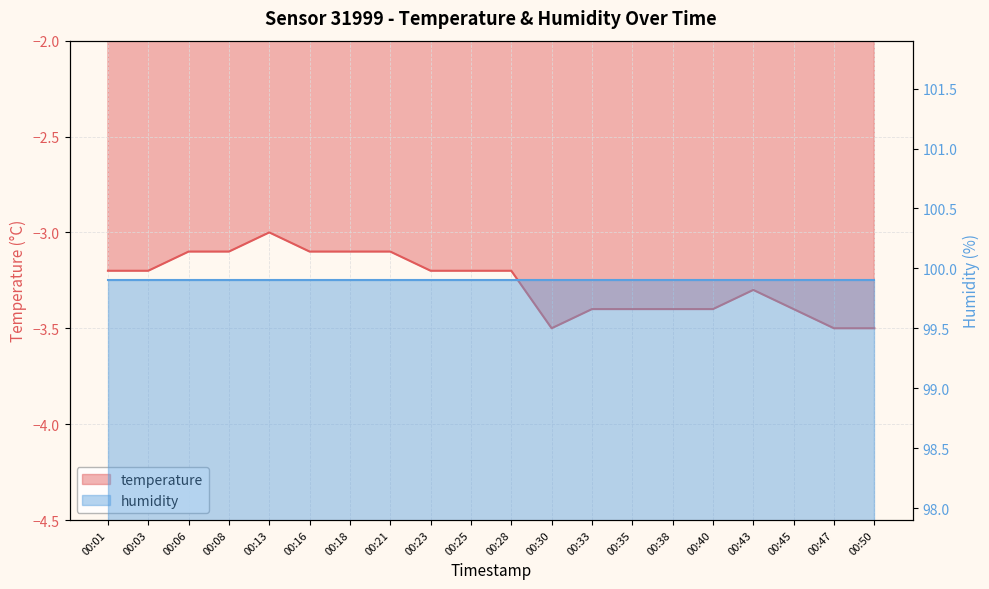

What is the minimum value shown in the chart?

-3.5